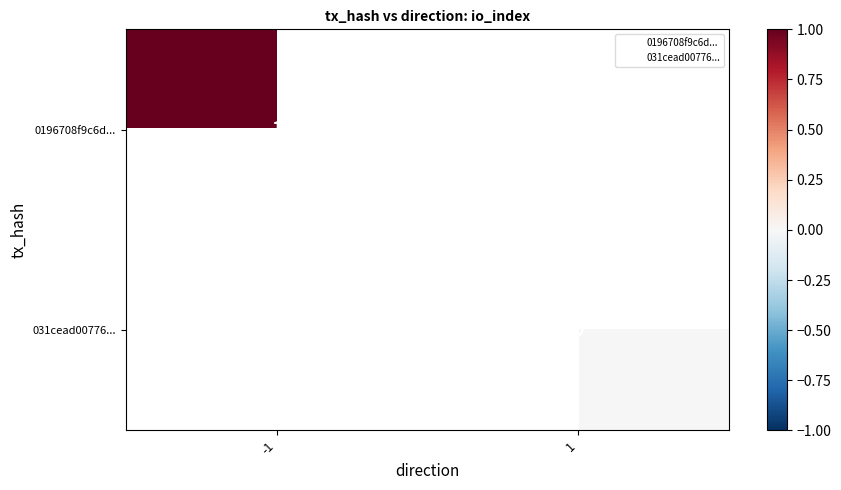

Where is 0196708f9c6d... nearest to the value 1?

-1